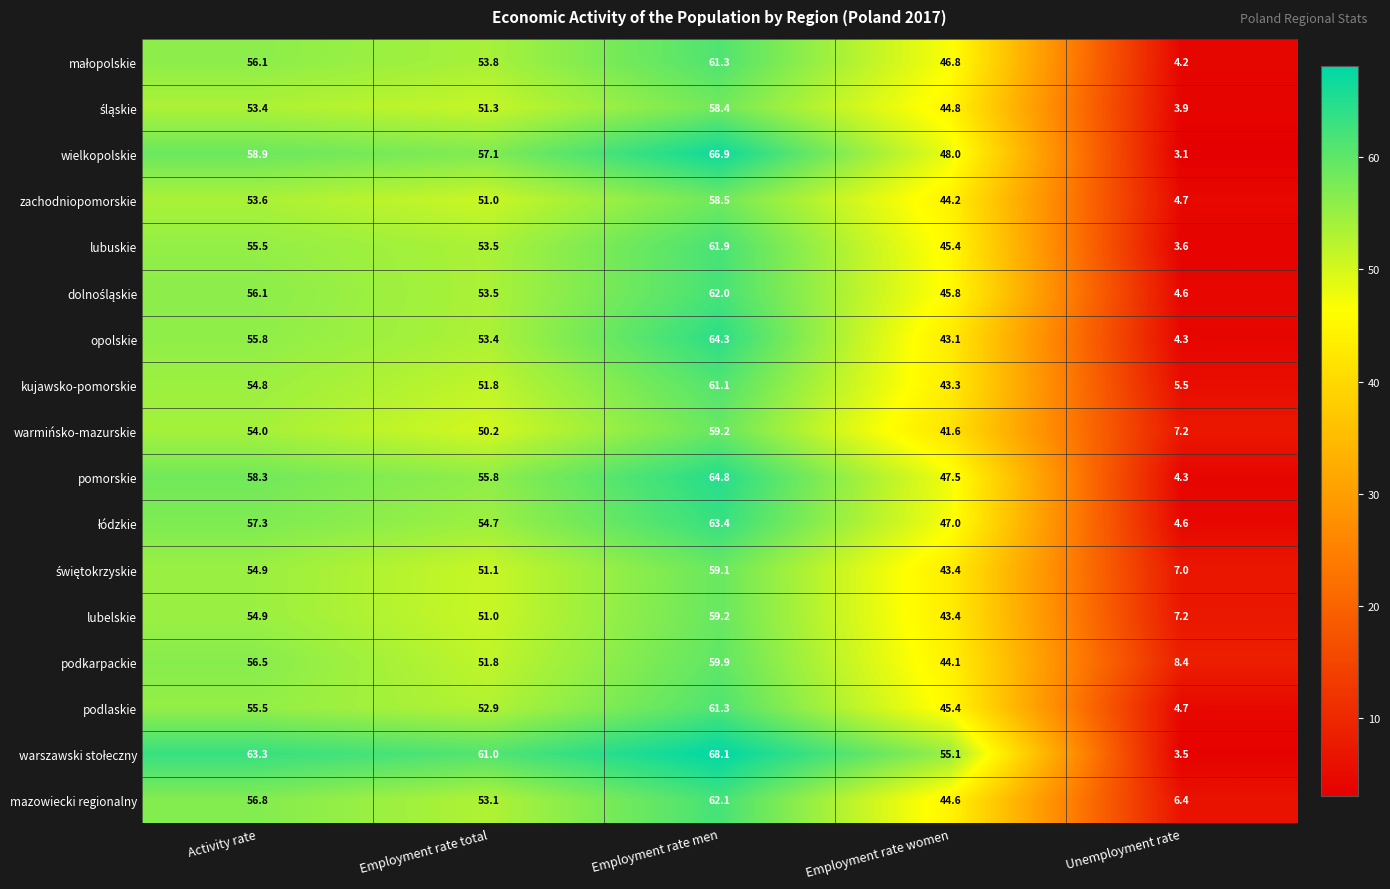

What is the difference between the second highest and second lowest values in the podlaskie series?

10.1